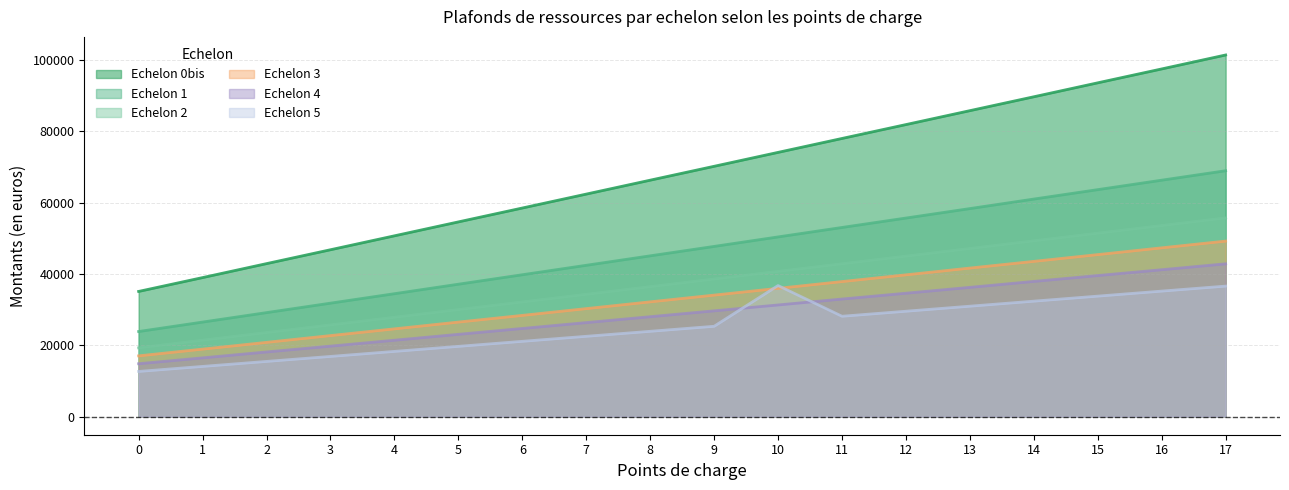

Reading left to right, what are all the values shown in this chart?

Echelon 0bis: 0=35086	1=38966	2=42877	3=46767	4=50668	5=54569	6=58459	7=62360	8=66261	9=70151	10=74052	11=77952	12=81843	13=85743	14=89634	15=93545	16=97435	17=101347
Echelon 1: 0=23850	1=26500	2=29150	3=31800	4=34450	5=37111	6=39761	7=42411	8=45061	9=47700	10=50361	11=53011	12=55650	13=58300	14=60971	15=63611	16=66261	17=68911
Echelon 2: 0=19281	1=21423	2=23564	3=25705	4=27846	5=29998	6=32139	7=34280	8=36422	9=38563	10=40704	11=42835	12=44976	13=47117	14=49269	15=51410	16=53551	17=55692
Echelon 3: 0=17034	1=18921	2=20818	3=22716	4=24603	5=26500	6=28376	7=30274	8=32171	9=34058	10=35955	11=37853	12=39739	13=41637	14=43513	15=45410	16=47308	17=49195
Echelon 4: 0=14829	1=16472	2=18126	3=19758	4=21412	5=23066	6=24709	7=26352	8=28005	9=29648	10=31291	11=32955	12=34588	13=36231	14=37895	15=39538	16=41170	17=42824
Echelon 5: 0=12667	1=14077	2=15476	3=16875	4=18285	5=19695	6=21105	7=22514	8=23914	9=25323	10=36733	11=28132	12=29542	13=30952	14=32362	15=33772	16=35181	17=36581